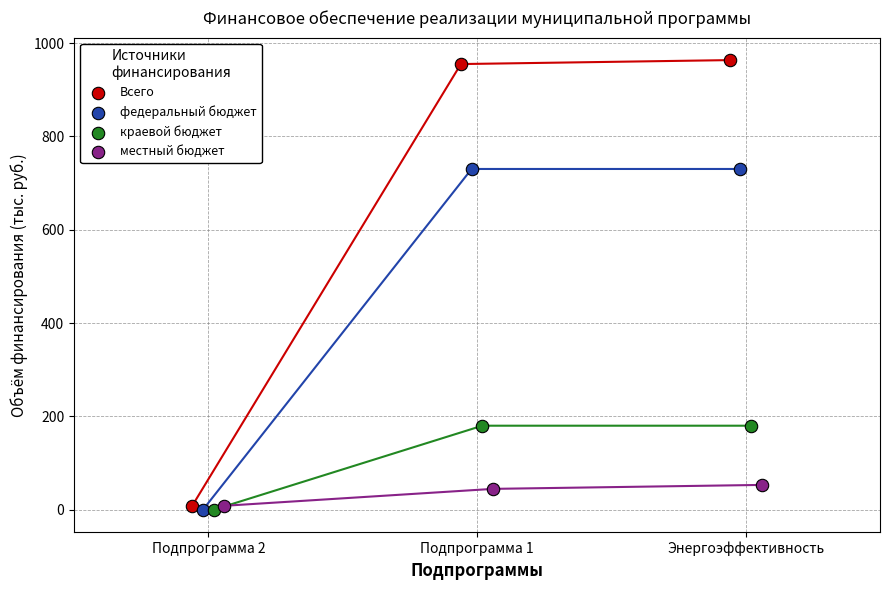

Which series reaches the maximum Y coordinate?

Всего